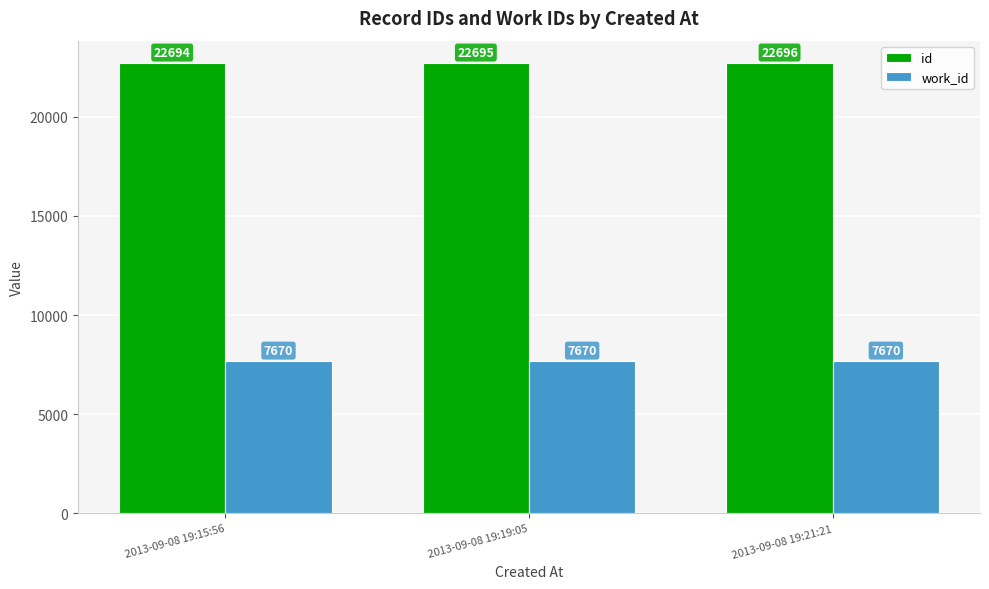

What is the label of the 3rd bar from the left?

2013-09-08 19:21:21